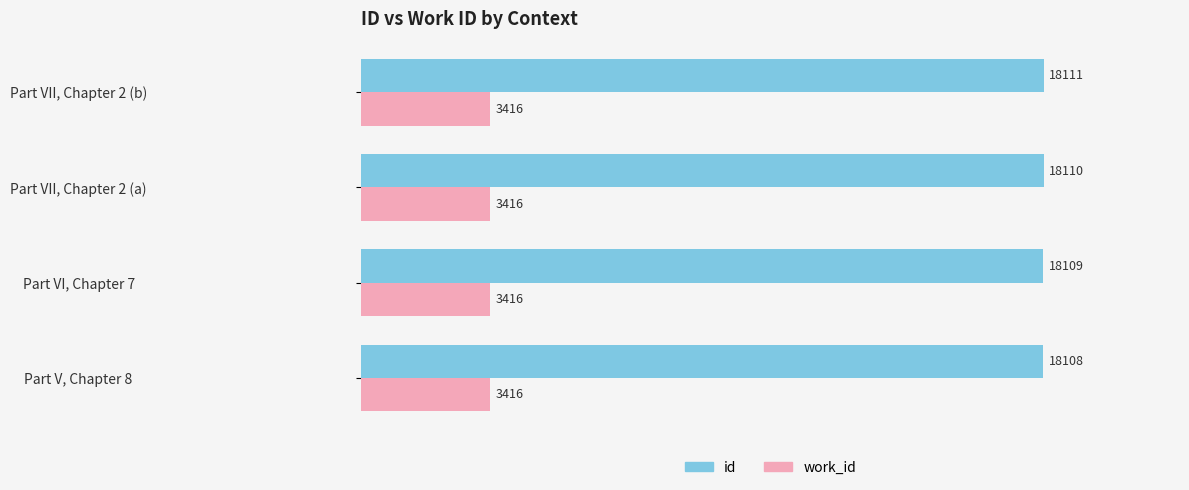

Which category has the highest value across all series?

Part VII, Chapter 2 (b)